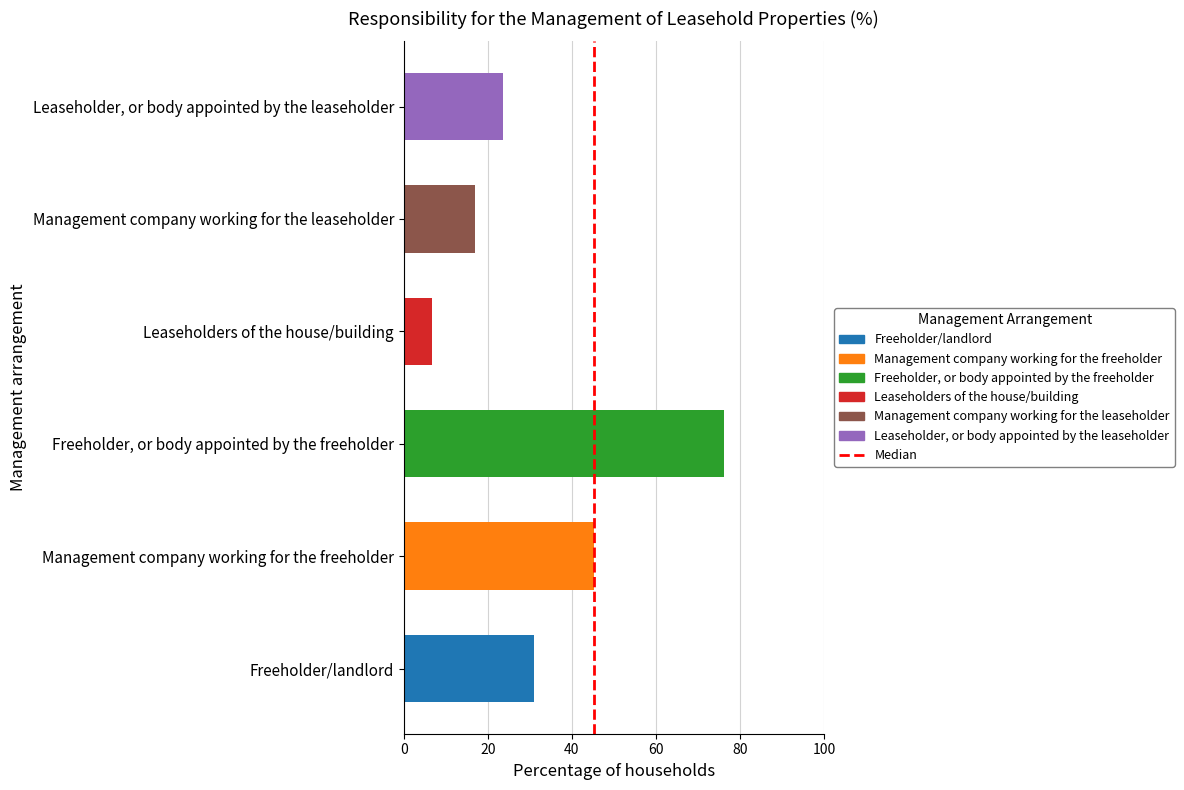

Are the bars horizontal?

Yes